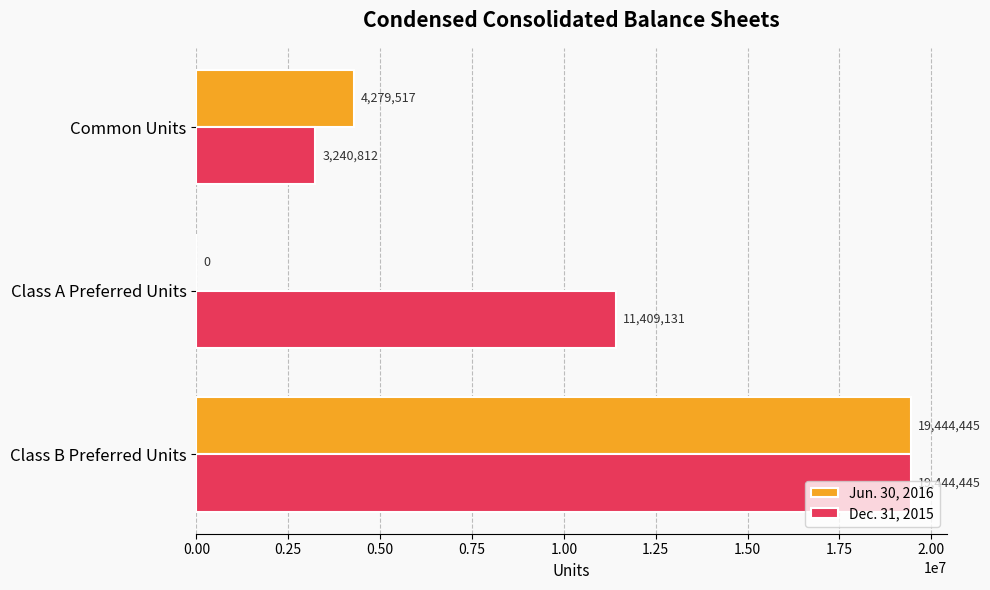

True or false: Jun. 30, 2016 has a value of 4807553 at Class B Preferred Units.

False